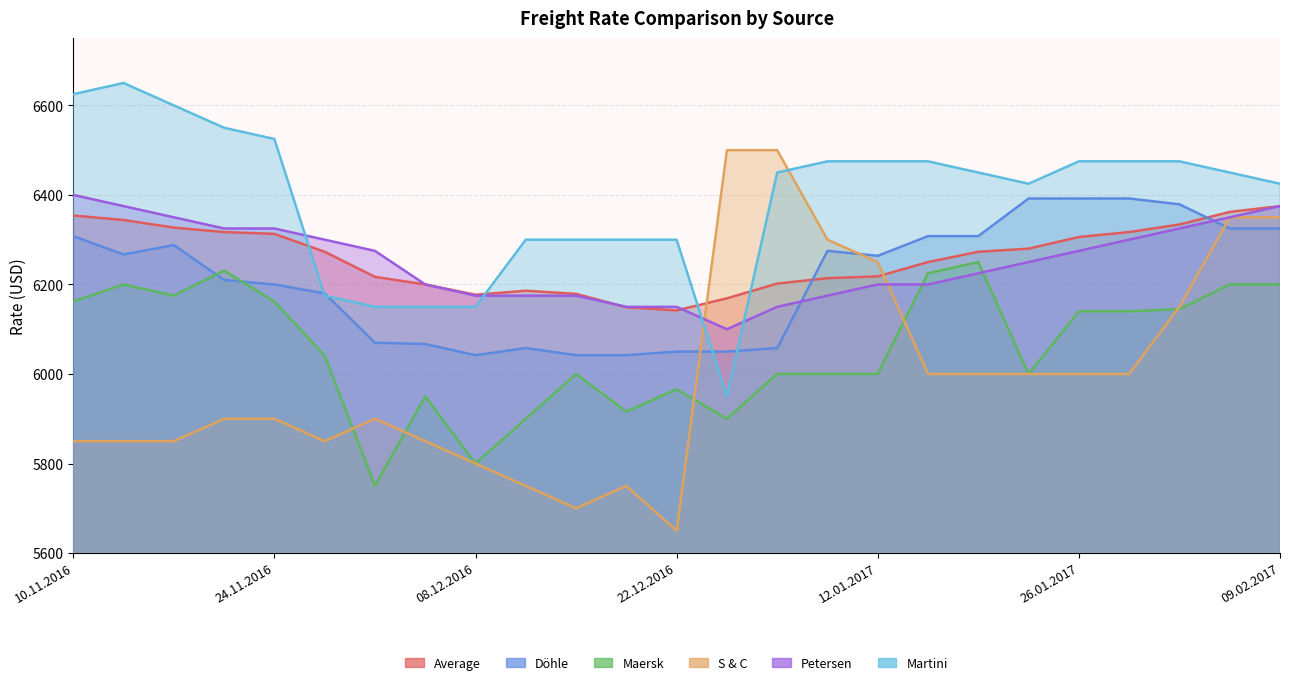

Reading right to left, list all the values displayed in this chart.

Average: 6375	6362	6334	6317	6306	6280	6273	6250	6218	6214	6202	6169	6142	6149	6179	6186	6177	6200	6217	6273	6313	6317	6327	6344	6354
Döhle: 6325	6325	6379	6392	6392	6392	6308	6308	6264	6275	6058	6050	6050	6042	6042	6058	6042	6067	6070	6180	6200	6210	6288	6267	6308
Maersk: 6200	6200	6145	6140	6140	6000	6250	6225	6000	6000	6000	5900	5966	5916	6000	5900	5800	5950	5750	6041	6162	6231	6175	6200	6162
S & C: 6350	6350	6150	6000	6000	6000	6000	6000	6250	6300	6500	6500	5650	5750	5700	5750	5800	5850	5900	5850	5900	5900	5850	5850	5850
Petersen: 6375	6350	6325	6300	6275	6250	6225	6200	6200	6175	6150	6100	6150	6150	6175	6175	6175	6200	6275	6300	6325	6325	6350	6375	6400
Martini: 6425	6450	6475	6475	6475	6425	6450	6475	6475	6475	6450	5950	6300	6300	6300	6300	6150	6150	6150	6175	6525	6550	6600	6650	6625